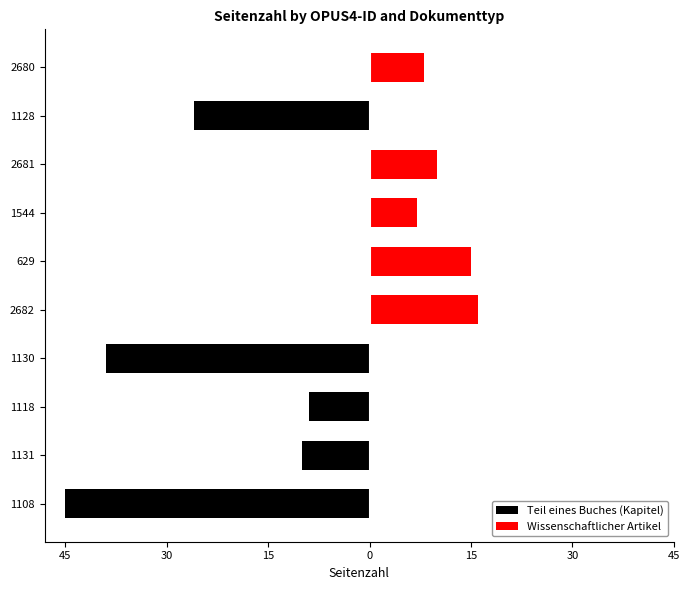

True or false: Teil eines Buches (Kapitel) has a value of 23 at 629.

False